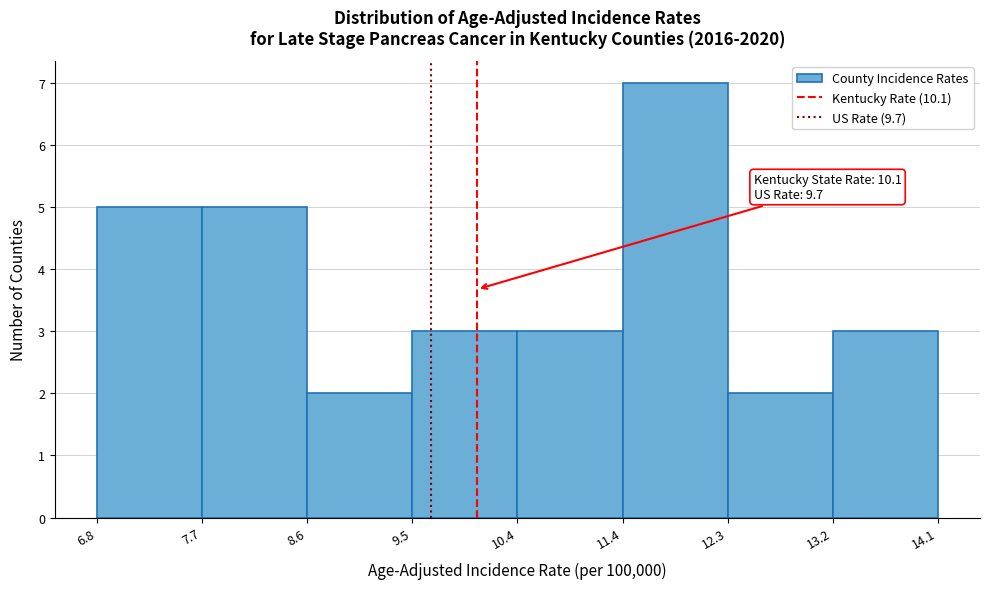

Which range on the x-axis has the tallest bar?

11.4 to 12.3